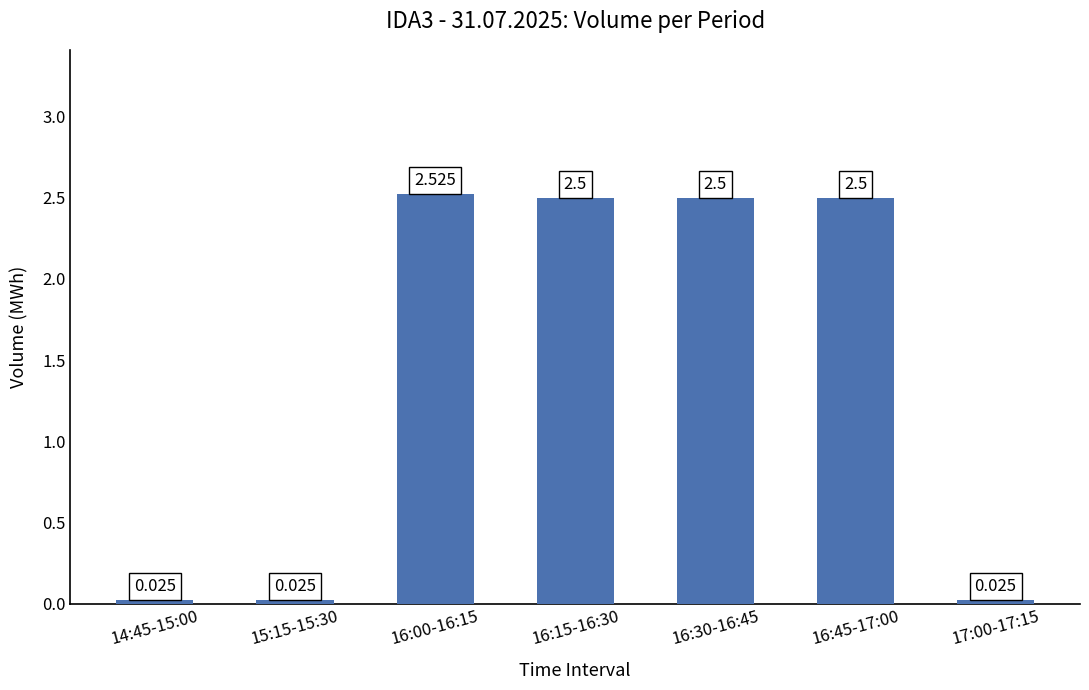

Reading left to right, extract all data points from this chart.

14:45-15:00=0.0	15:15-15:30=0.0	16:00-16:15=2.5	16:15-16:30=2.5	16:30-16:45=2.5	16:45-17:00=2.5	17:00-17:15=0.0